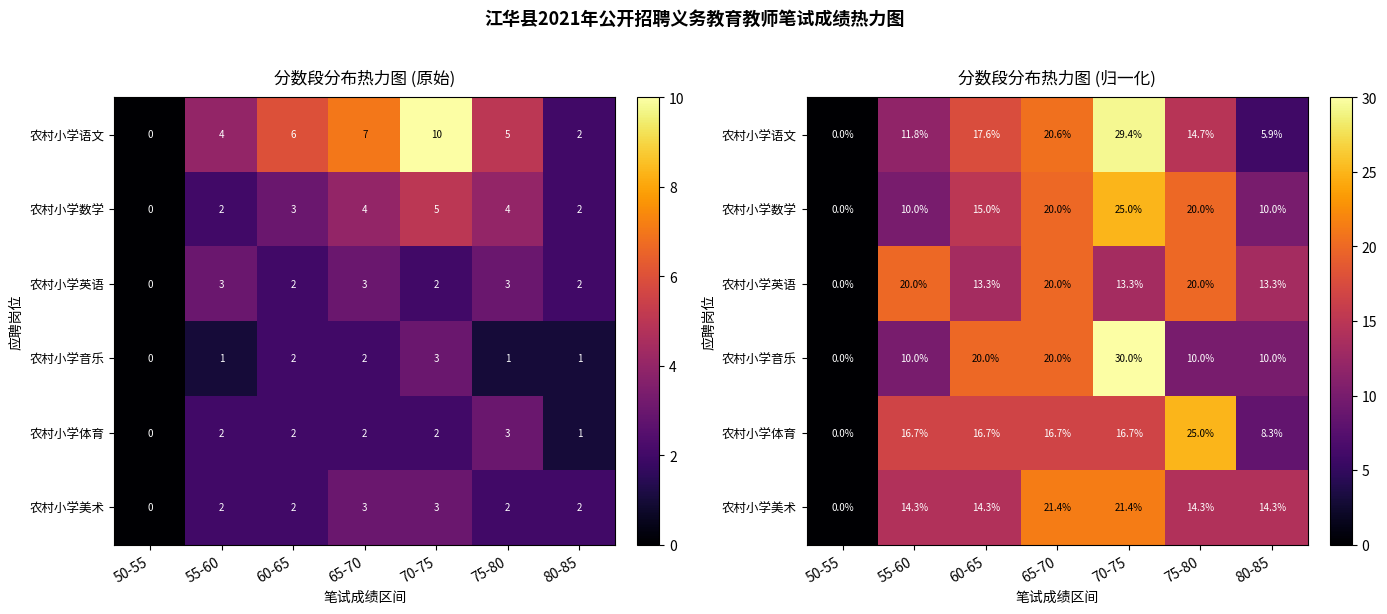

Which series has the largest total across all categories?

农村小学语文